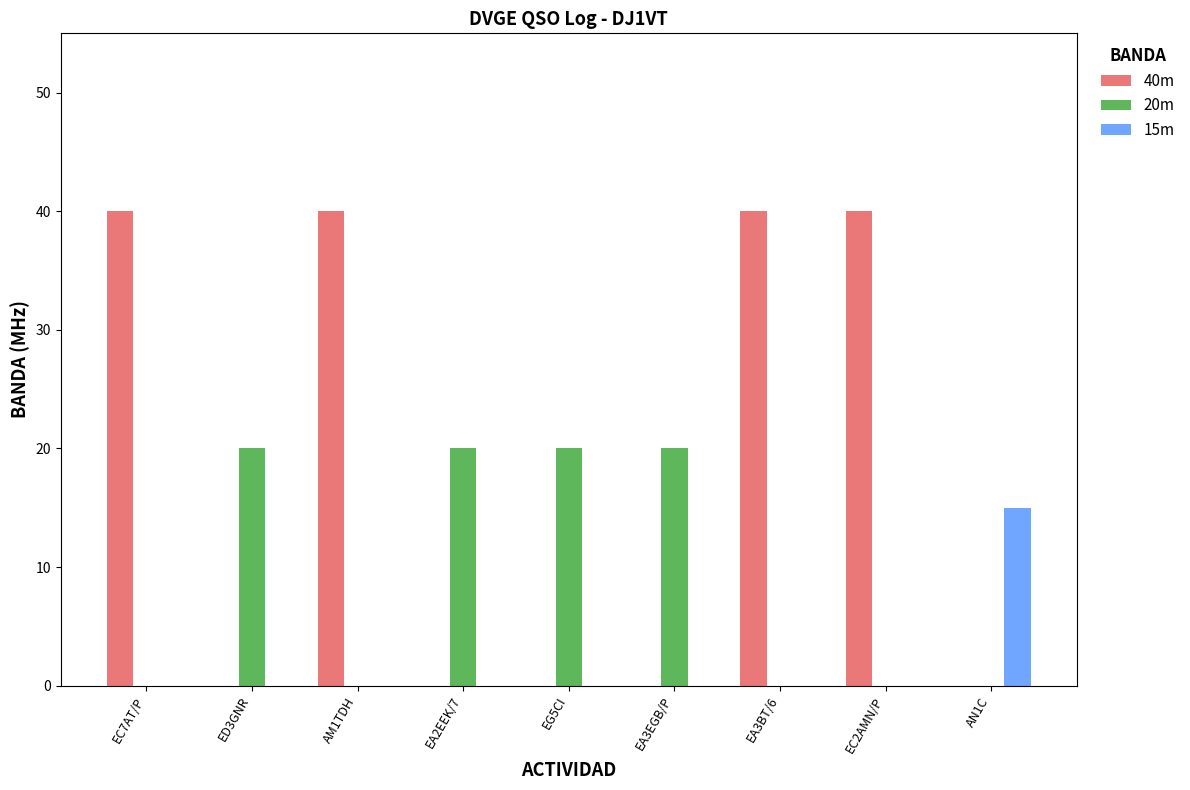

The 15m series shows 0 at ED3GNR. True or false?

True